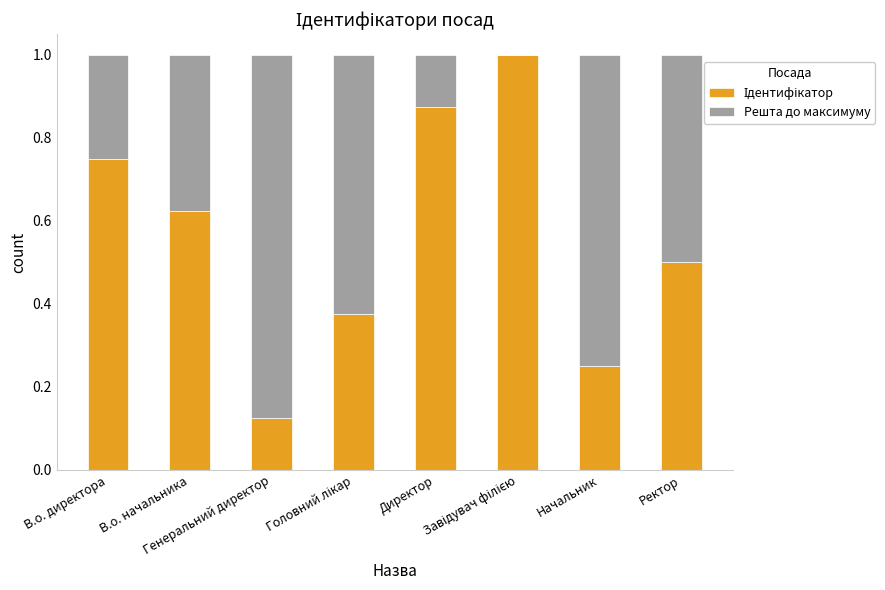

Are the bars horizontal?

No